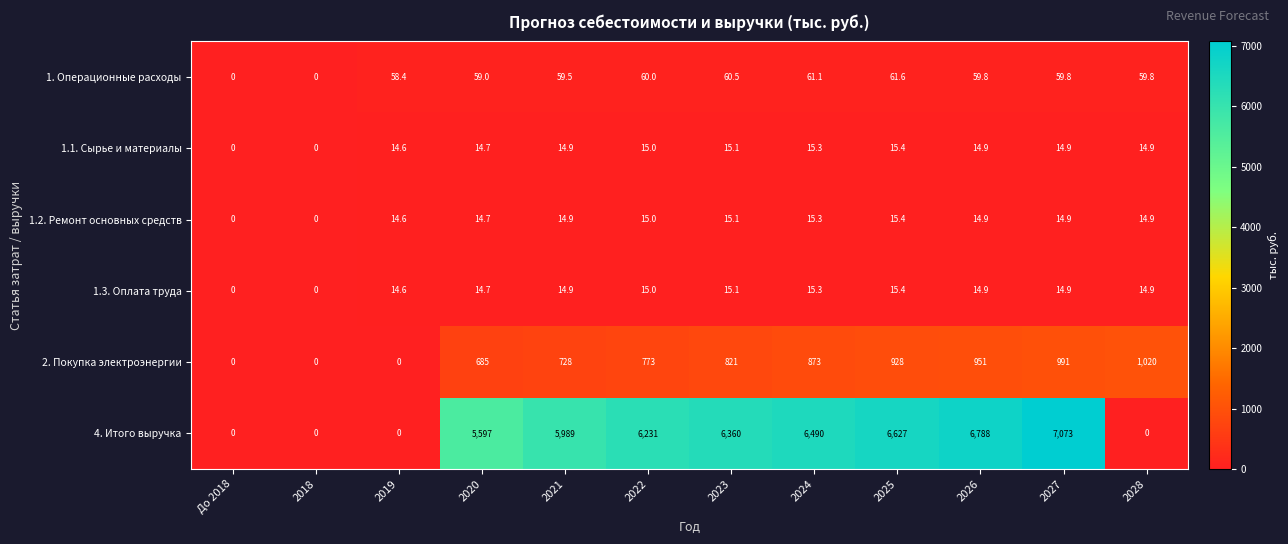

What is the highest value of the 4. Итого выручка series?

7073.0